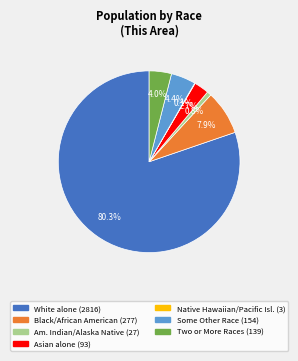

Is there any slice that represents more than half of the pie?

Yes